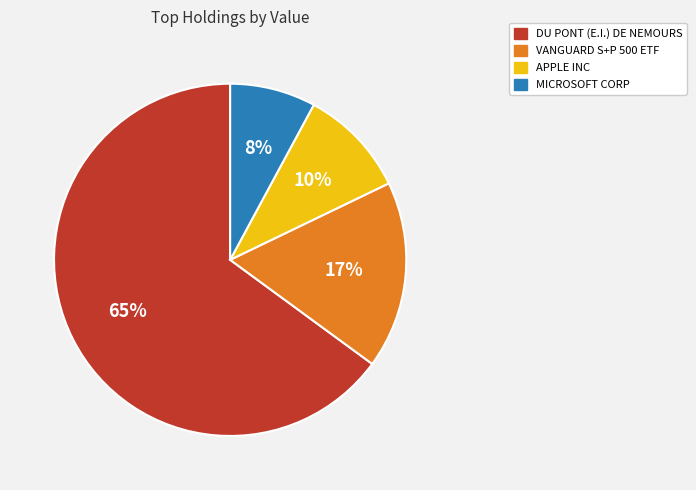

Rank the categories by value from highest to lowest.

DU PONT (E.I.) DE NEMOURS, VANGUARD S+P 500 ETF, APPLE INC, MICROSOFT CORP